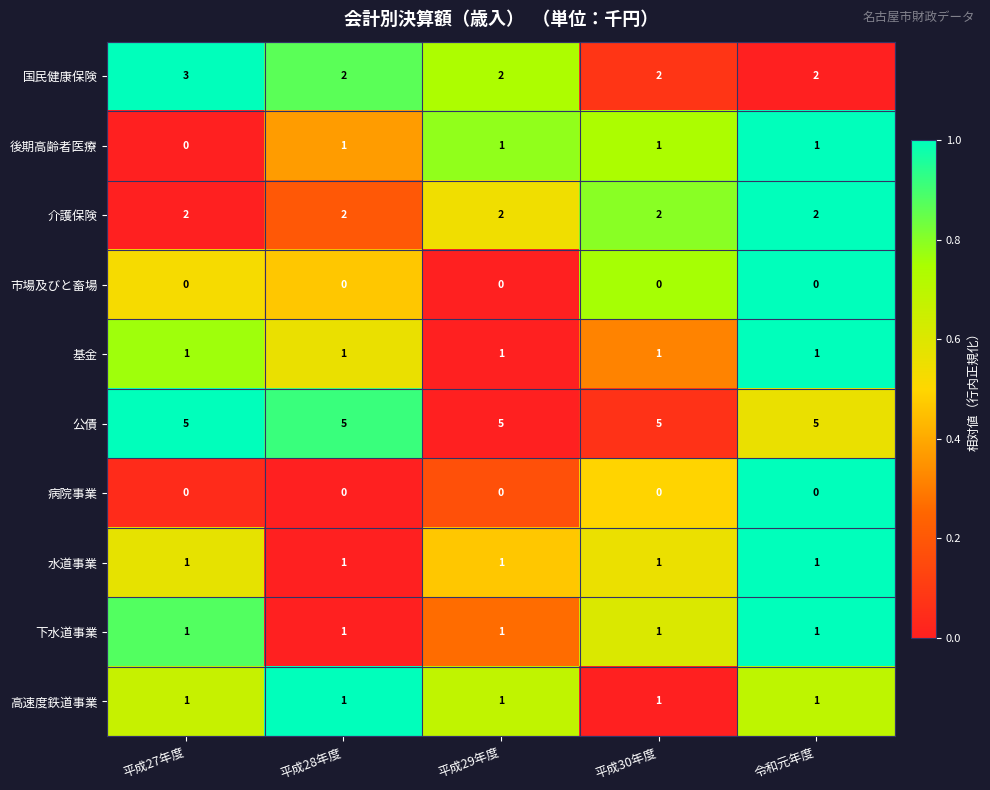

What is the greatest value displayed?

5